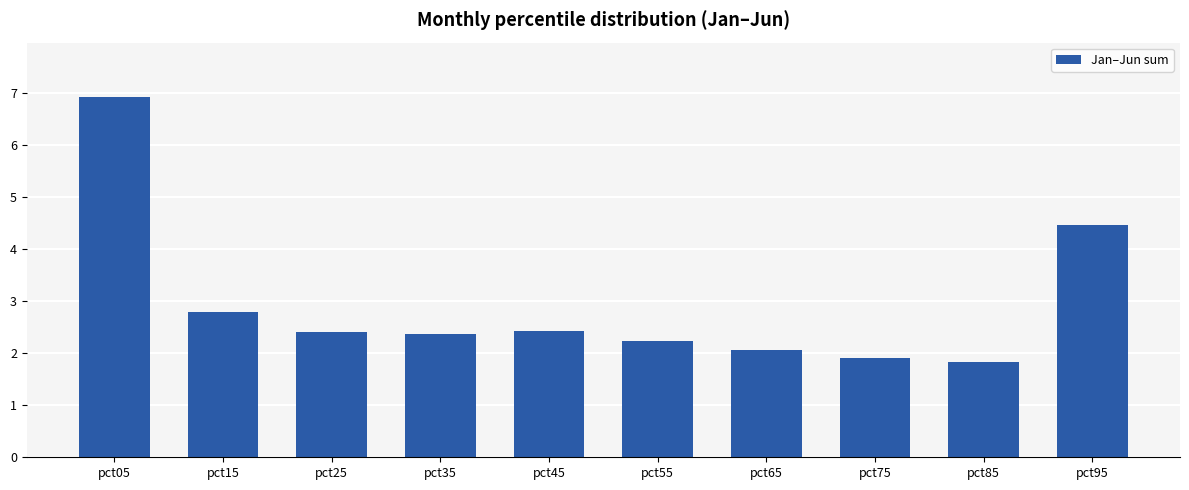

What is the difference between the maximum and second lowest values?

5.0